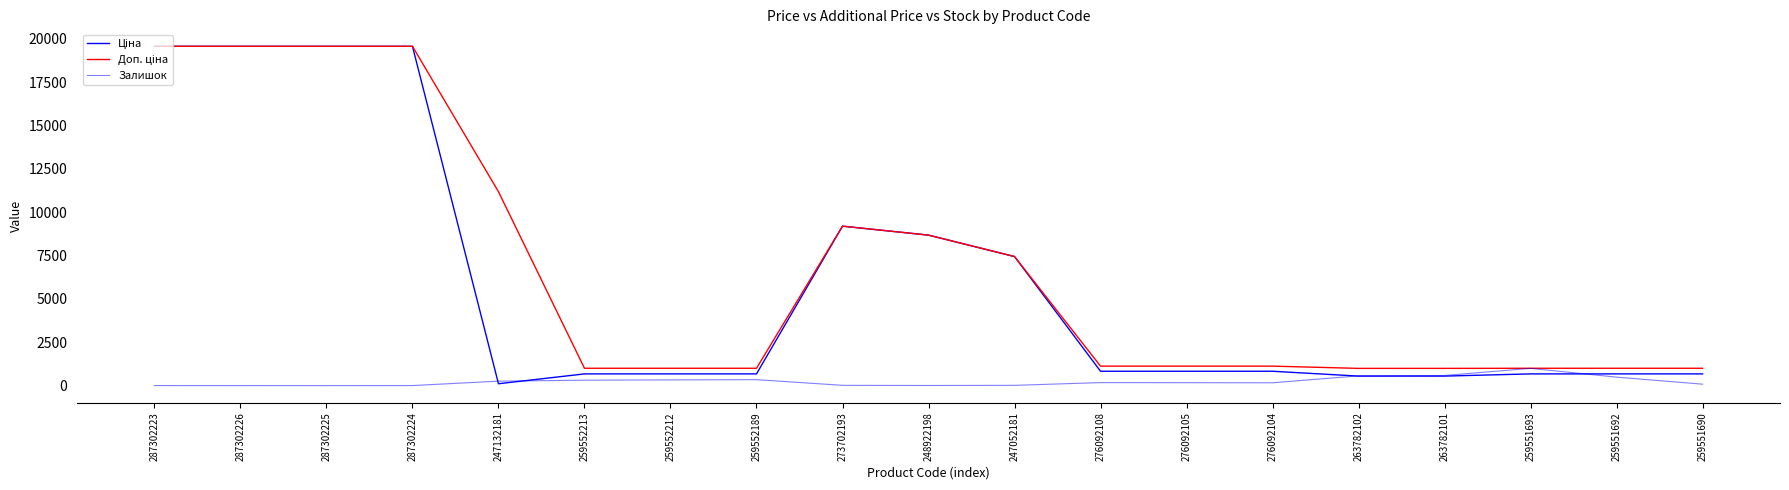

Does the chart have visible grid lines?

No